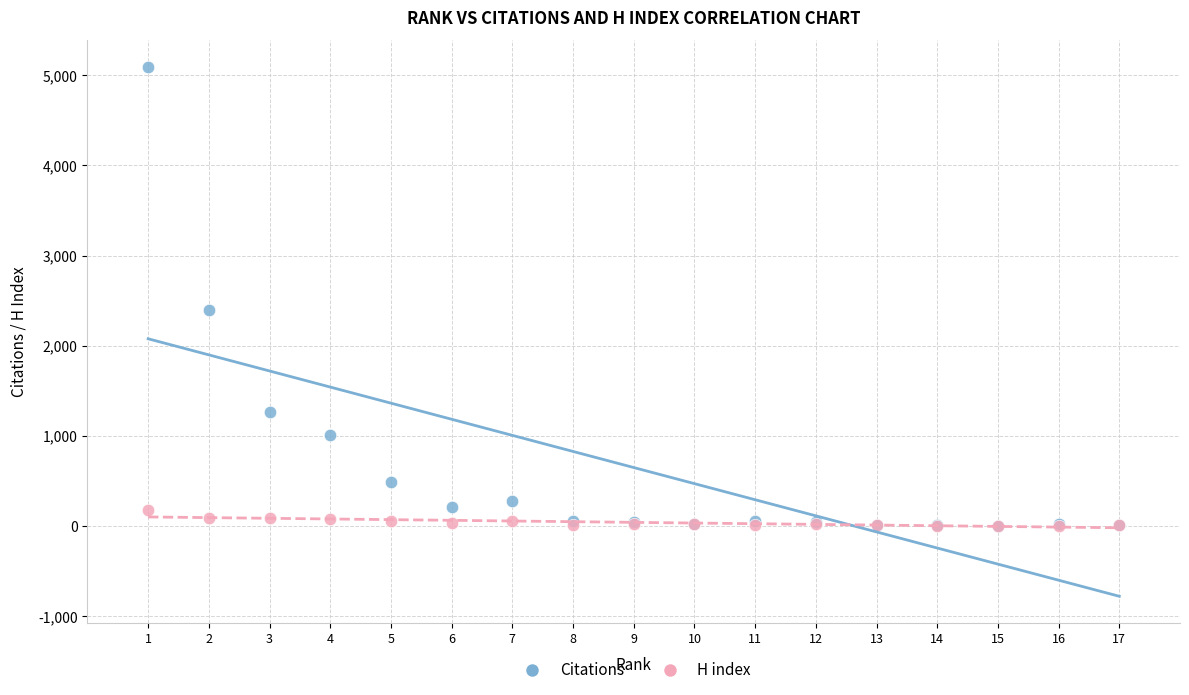

Across all series, what Y value is closest to 2547?

2397